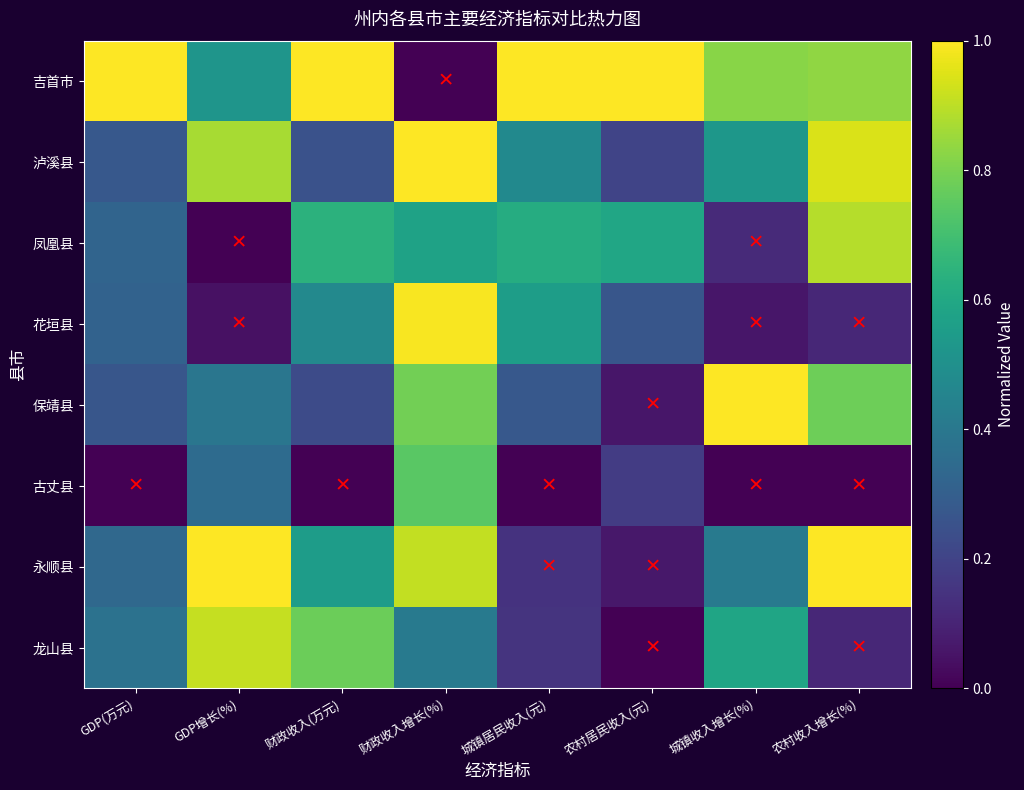

Reading left to right, list all the values displayed in this chart.

吉首市: GDP(万元)=1.0	GDP增长(%)=0.5	财政收入(万元)=1.0	财政收入增长(%)=0.0	城镇居民收入(元)=1.0	农村居民收入(元)=1.0	城镇收入增长(%)=0.8	农村收入增长(%)=0.8
泸溪县: GDP(万元)=0.3	GDP增长(%)=0.9	财政收入(万元)=0.3	财政收入增长(%)=1.0	城镇居民收入(元)=0.5	农村居民收入(元)=0.2	城镇收入增长(%)=0.5	农村收入增长(%)=0.9
凤凰县: GDP(万元)=0.3	GDP增长(%)=0.0	财政收入(万元)=0.6	财政收入增长(%)=0.6	城镇居民收入(元)=0.6	农村居民收入(元)=0.6	城镇收入增长(%)=0.1	农村收入增长(%)=0.9
花垣县: GDP(万元)=0.3	GDP增长(%)=0.0	财政收入(万元)=0.5	财政收入增长(%)=1.0	城镇居民收入(元)=0.6	农村居民收入(元)=0.3	城镇收入增长(%)=0.1	农村收入增长(%)=0.1
保靖县: GDP(万元)=0.3	GDP增长(%)=0.4	财政收入(万元)=0.2	财政收入增长(%)=0.8	城镇居民收入(元)=0.3	农村居民收入(元)=0.1	城镇收入增长(%)=1.0	农村收入增长(%)=0.8
古丈县: GDP(万元)=0.0	GDP增长(%)=0.3	财政收入(万元)=0.0	财政收入增长(%)=0.7	城镇居民收入(元)=0.0	农村居民收入(元)=0.2	城镇收入增长(%)=0.0	农村收入增长(%)=0.0
永顺县: GDP(万元)=0.3	GDP增长(%)=1.0	财政收入(万元)=0.6	财政收入增长(%)=0.9	城镇居民收入(元)=0.1	农村居民收入(元)=0.1	城镇收入增长(%)=0.4	农村收入增长(%)=1.0
龙山县: GDP(万元)=0.4	GDP增长(%)=0.9	财政收入(万元)=0.8	财政收入增长(%)=0.4	城镇居民收入(元)=0.2	农村居民收入(元)=0.0	城镇收入增长(%)=0.6	农村收入增长(%)=0.1